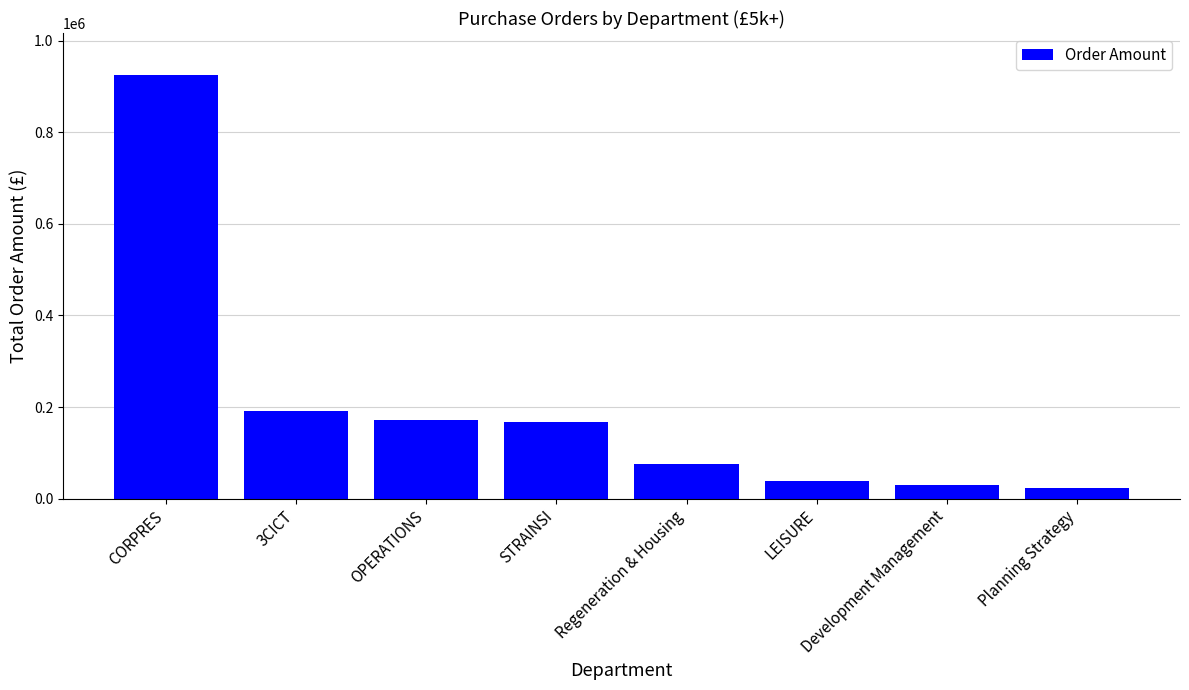

True or false: the data shows 94126.5 at 3CICT.

False